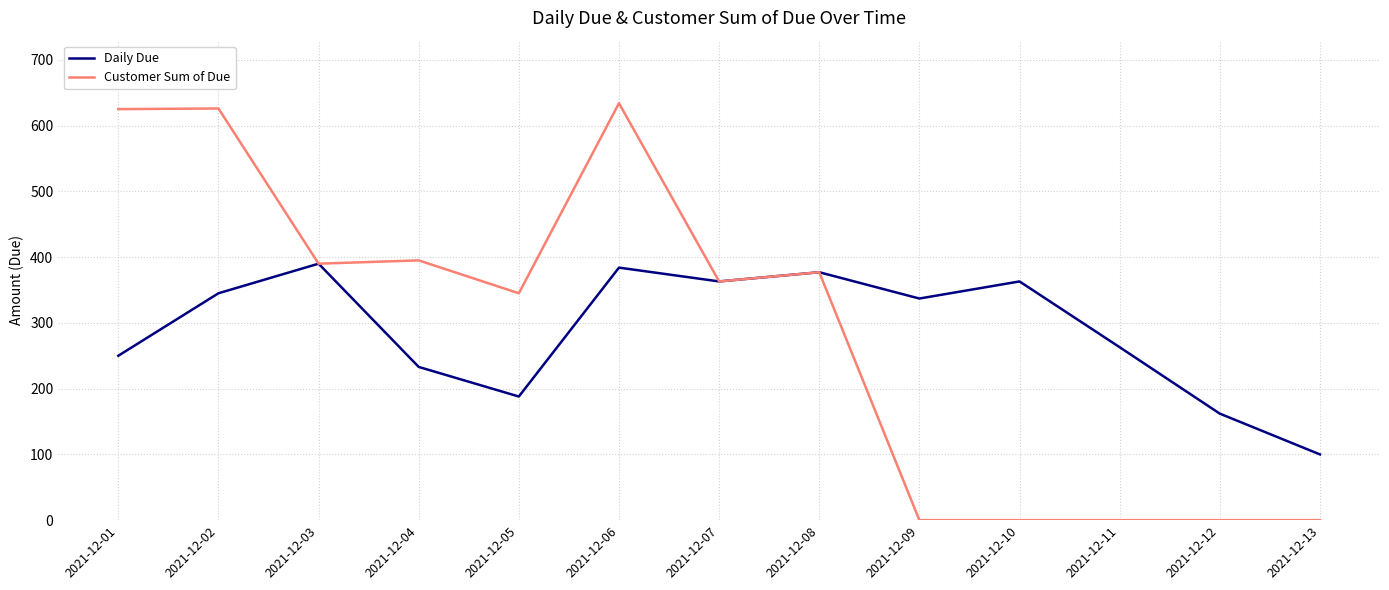

At how many categories does at least one series exceed 419?

3